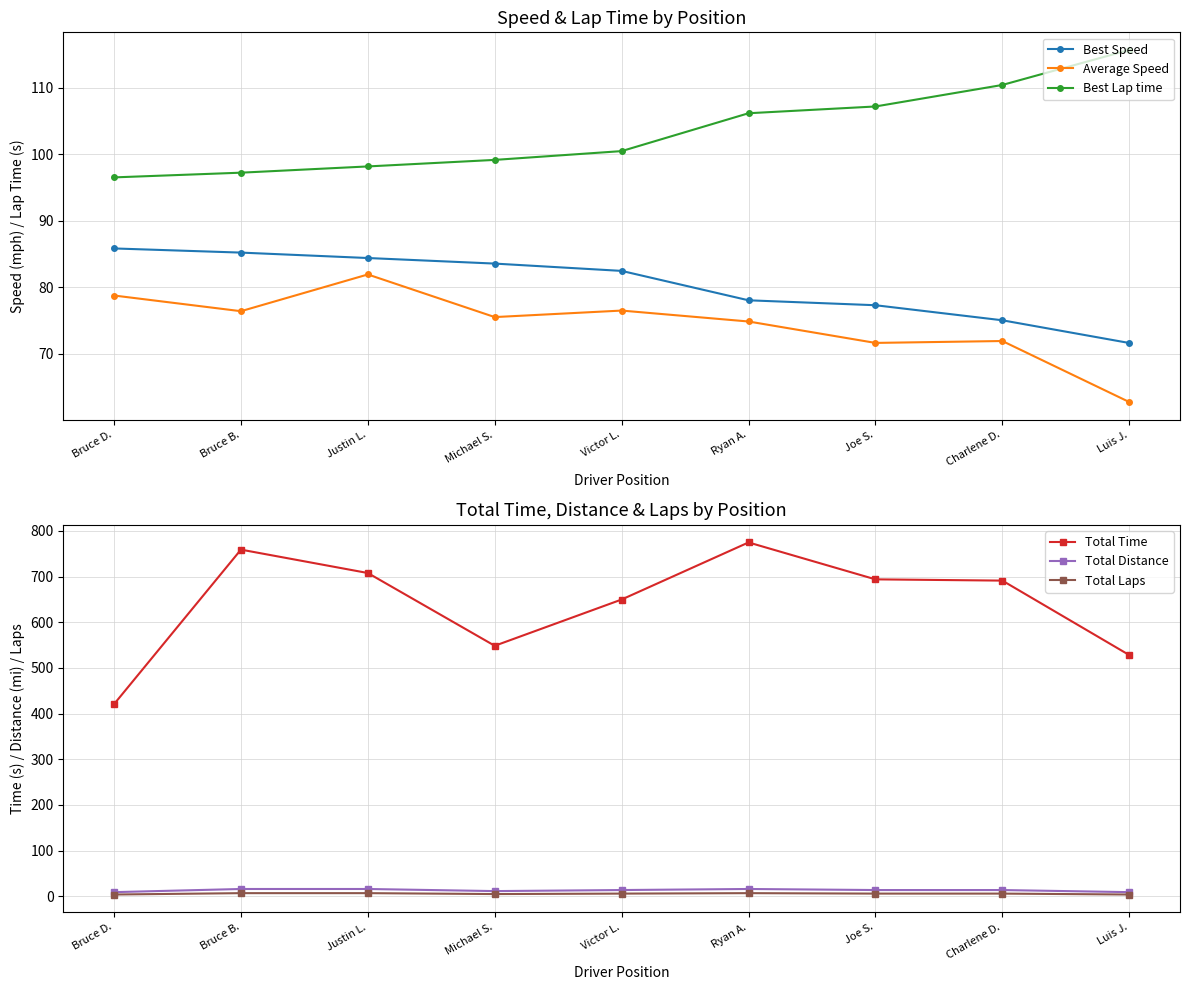

Is it true that Best Speed equals 82.4 at Victor L.?

True